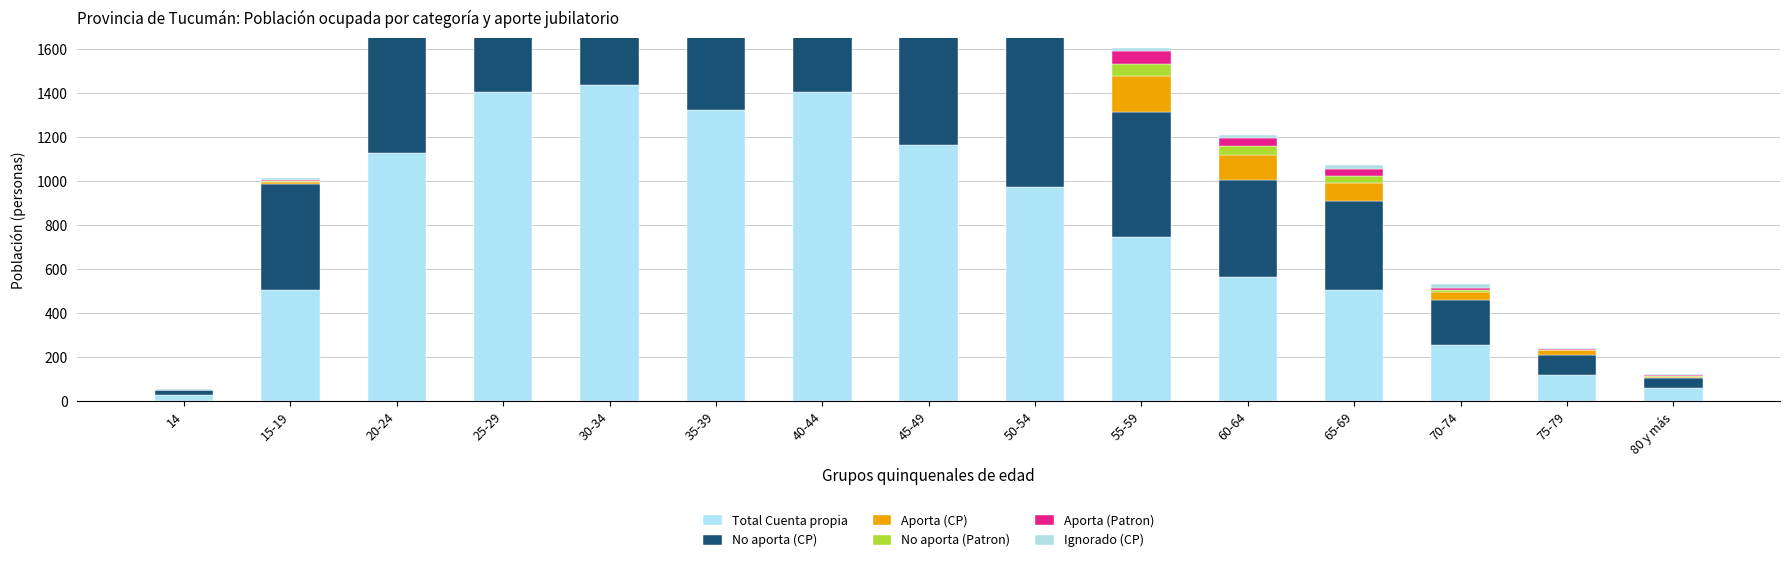

Is the value of Ignorado (CP) at 70-74 greater than the value of Aporta (Patron) at 15-19?

Yes